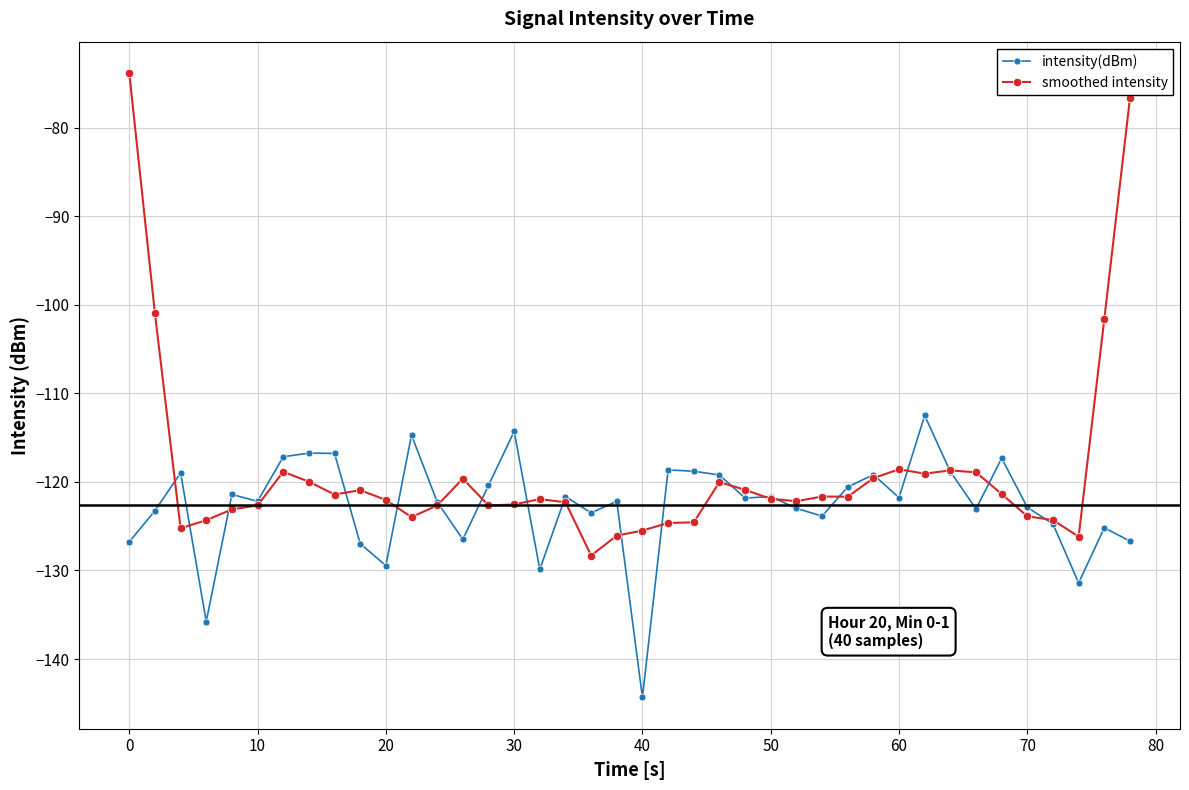

Which series has the largest total across all categories?

smoothed intensity